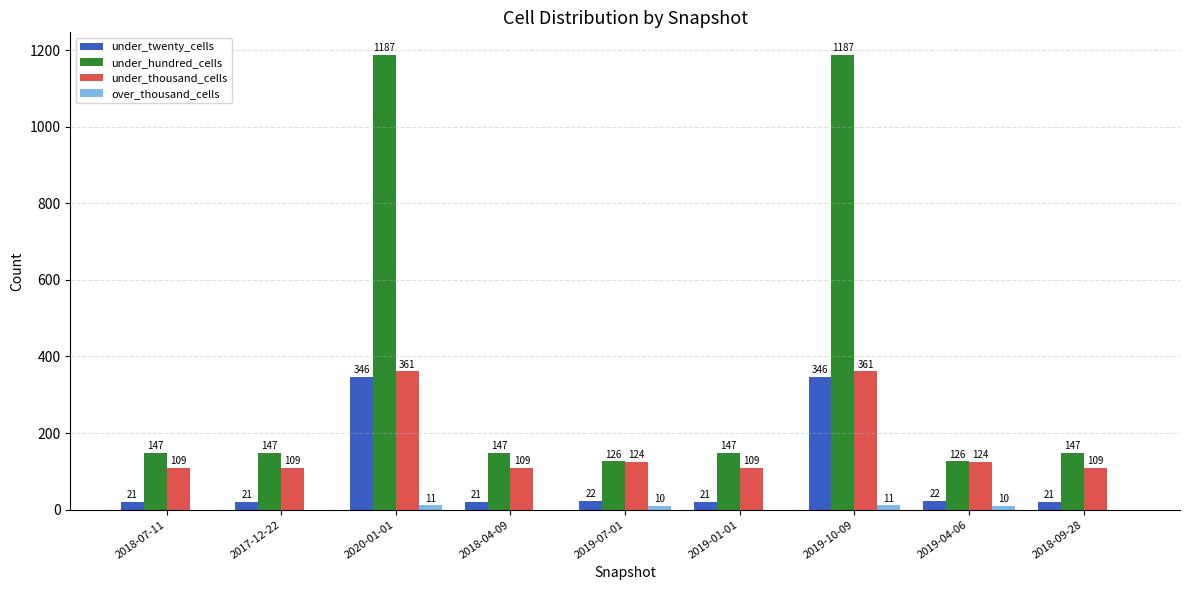

What is the maximum value shown in the chart?

1187